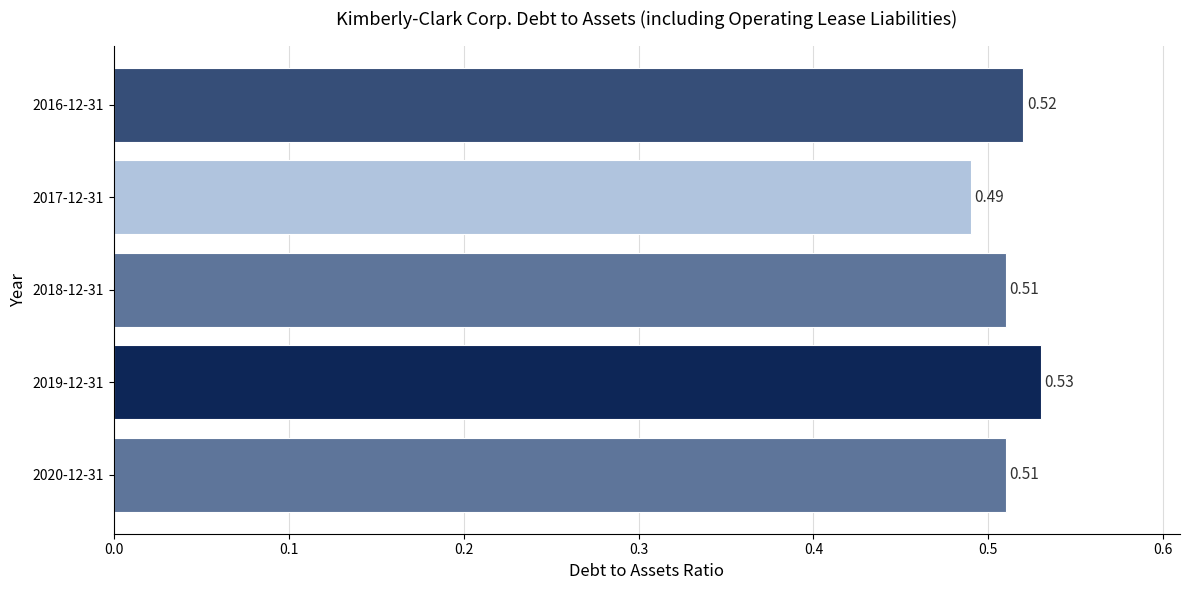

Which has a higher value, 2019-12-31 or 2018-12-31?

2019-12-31